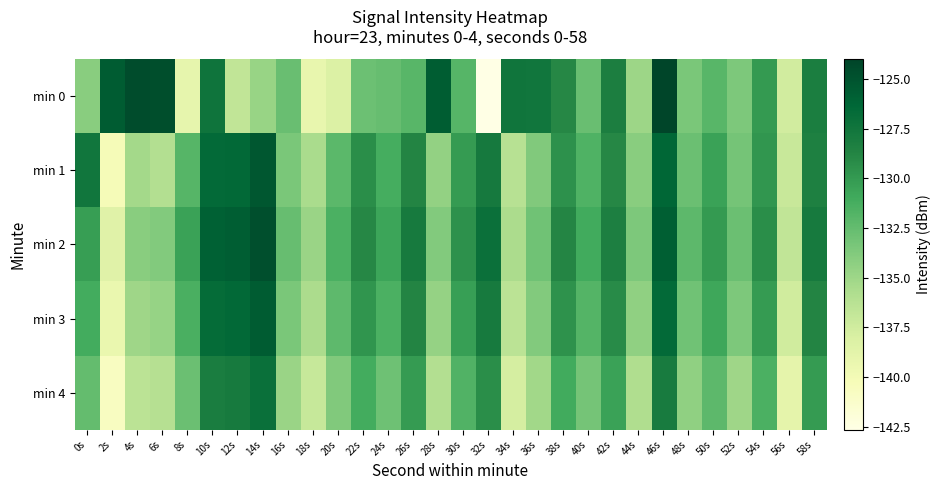

What is the greatest value displayed?

-124.0